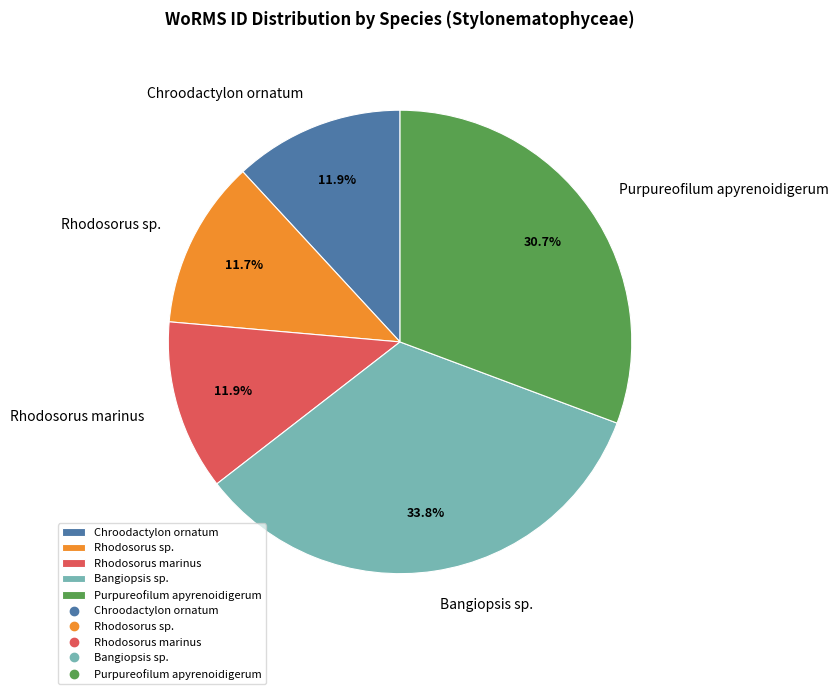

Is it true that Chroodactylon ornatum is 1% of the pie?

False